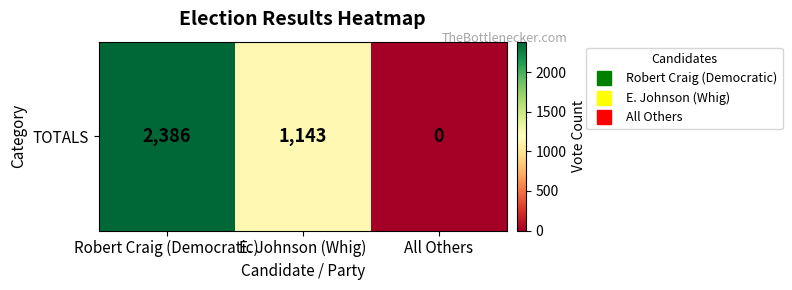

What is the change in value from Robert Craig (Democratic) to E. Johnson (Whig)?

-1243